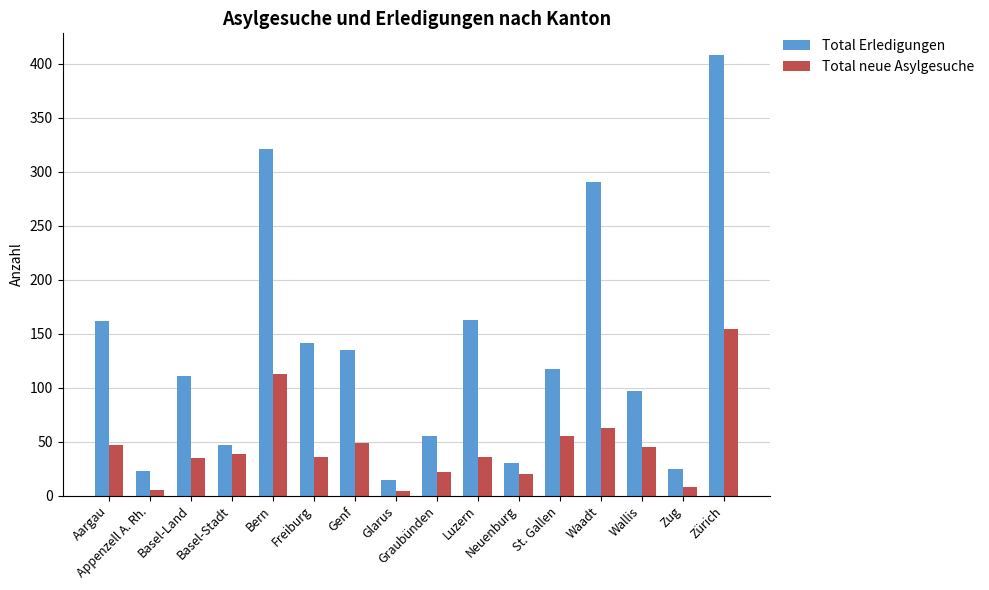

Is it true that Total neue Asylgesuche equals 82 at St. Gallen?

False